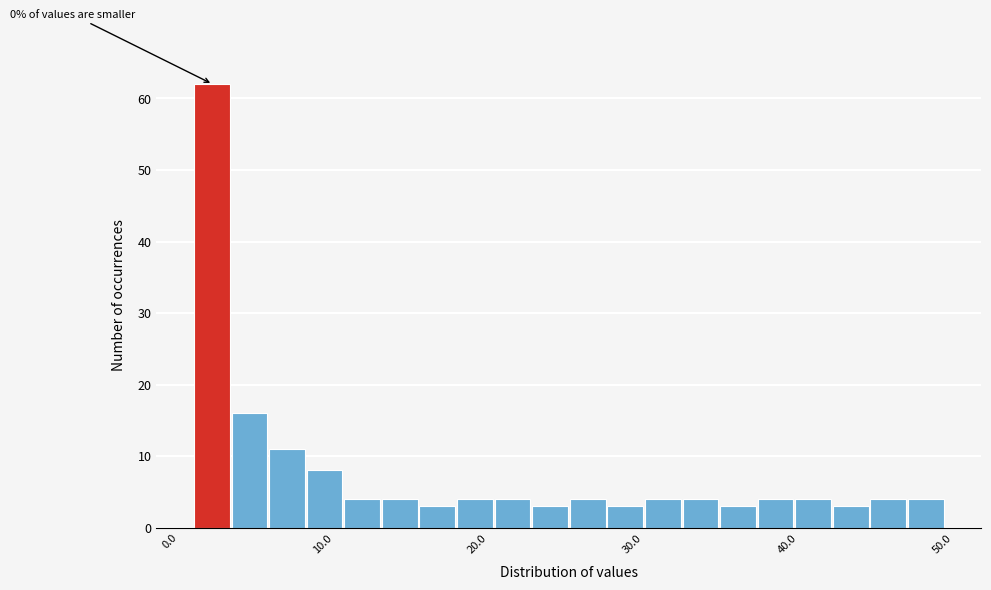

Around what value on the x-axis is the tallest bar? Give the approximate position of its centre, as read against the axis.

2